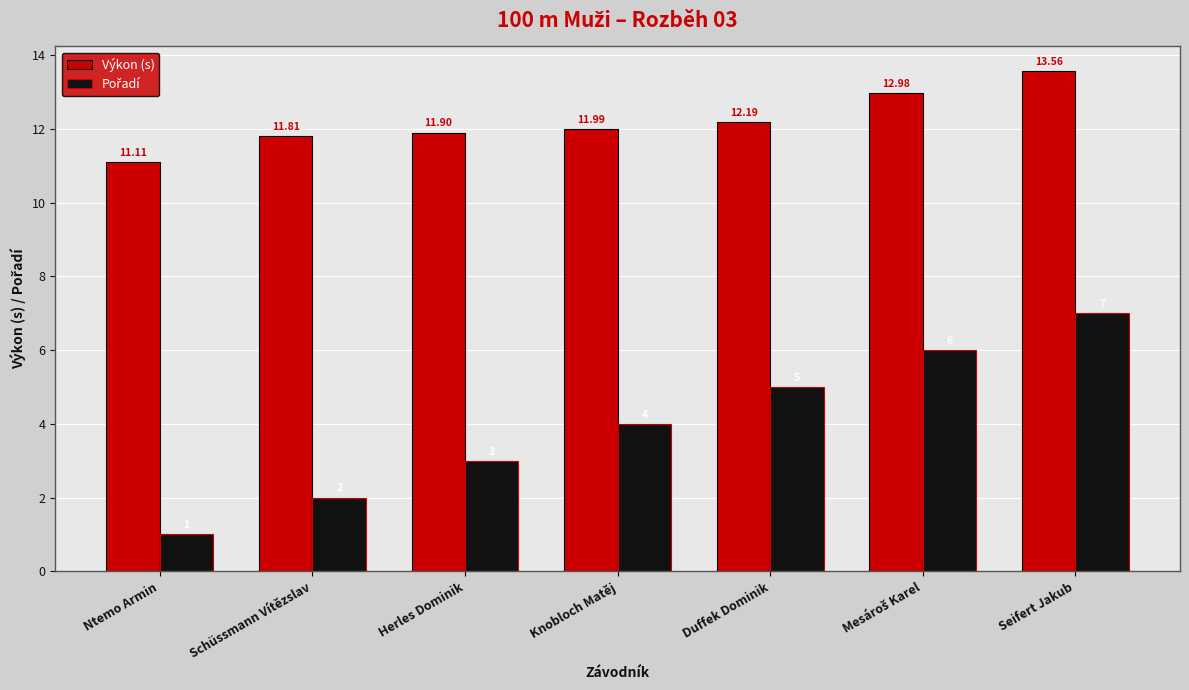

Count the number of data series in this chart.

2